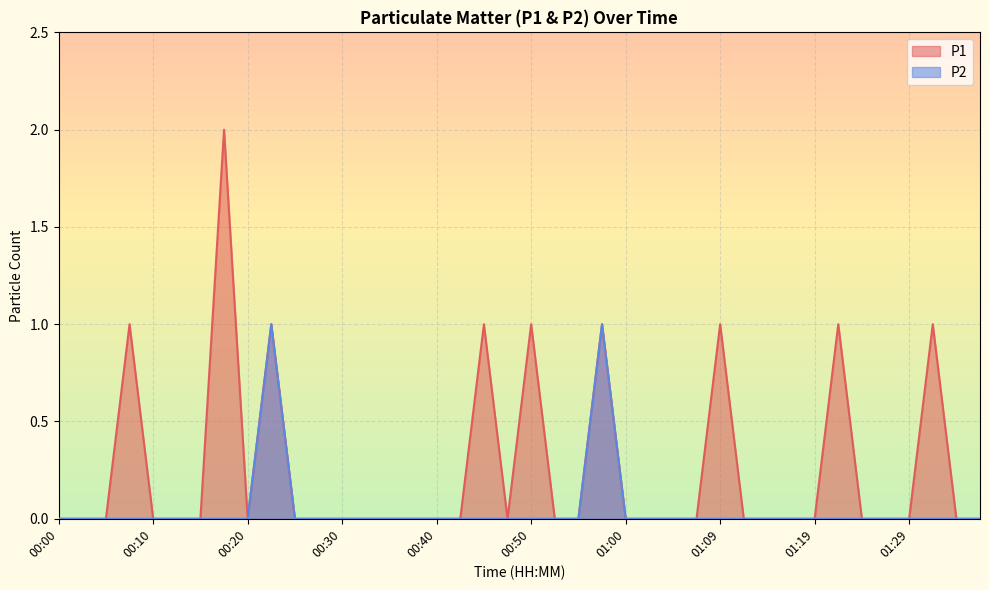

Which category has the highest value in the P2 series?

00:22